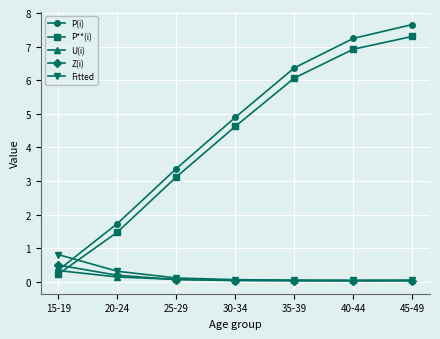

How many series are shown in this chart?

5